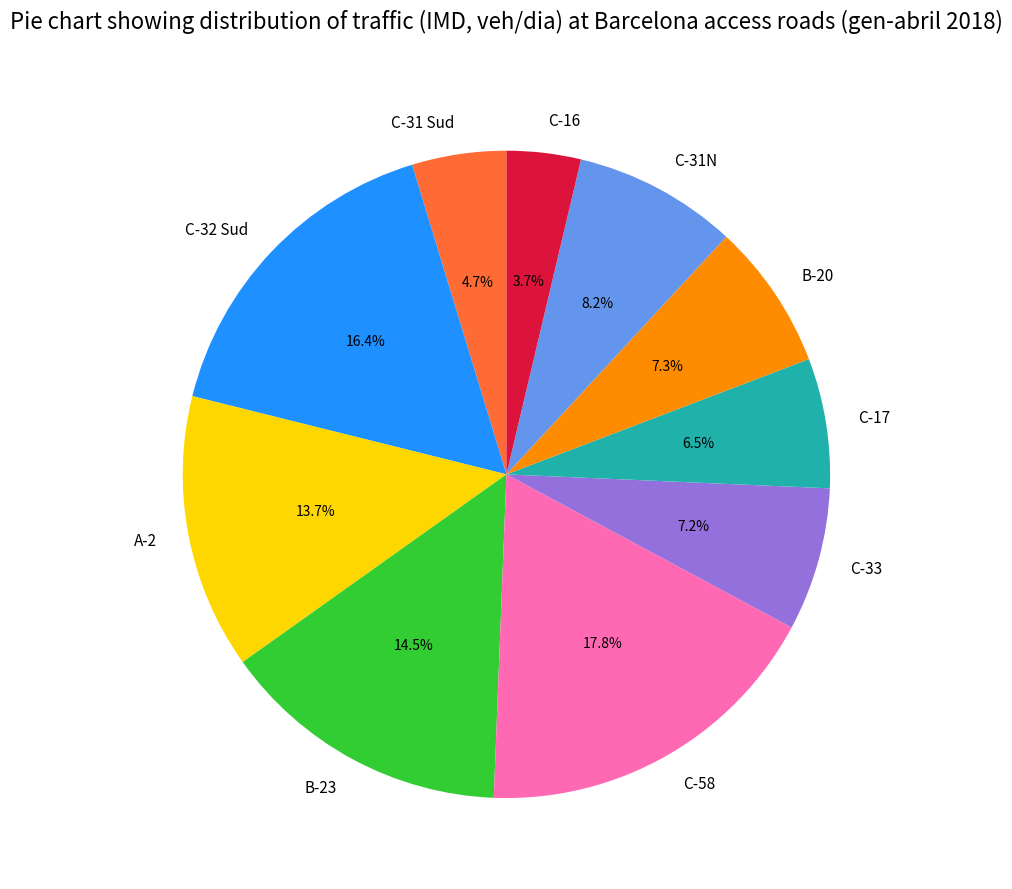

What percentage is the B-20 slice, to the nearest percent?

7%